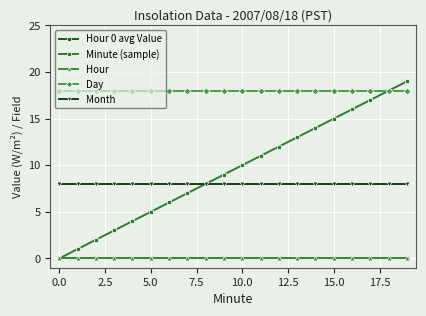

At which category is the sum across all series the highest?

19